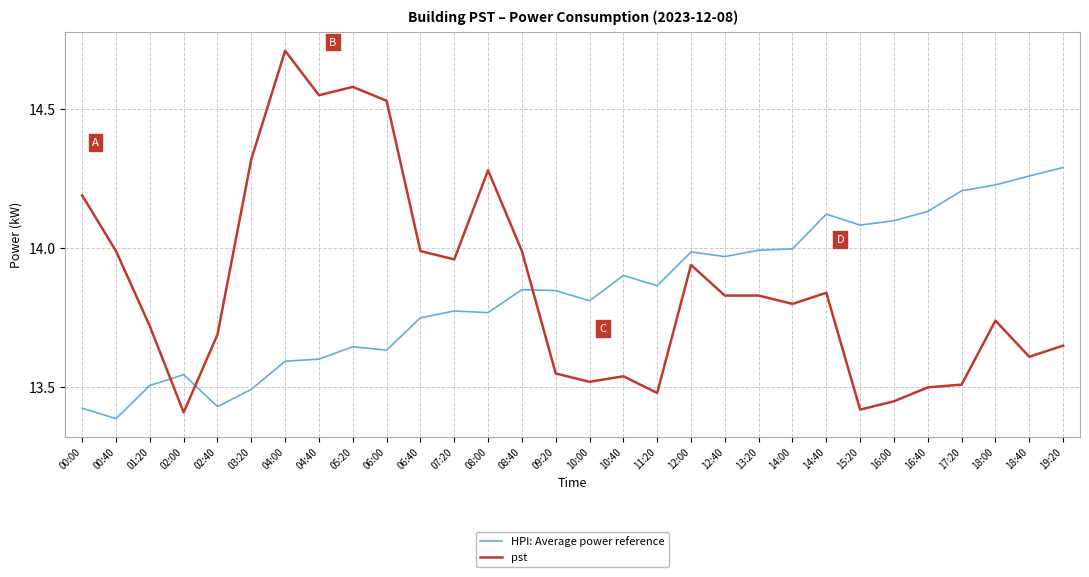

Where is HPI: Average power reference nearest to the value 13?

00:40